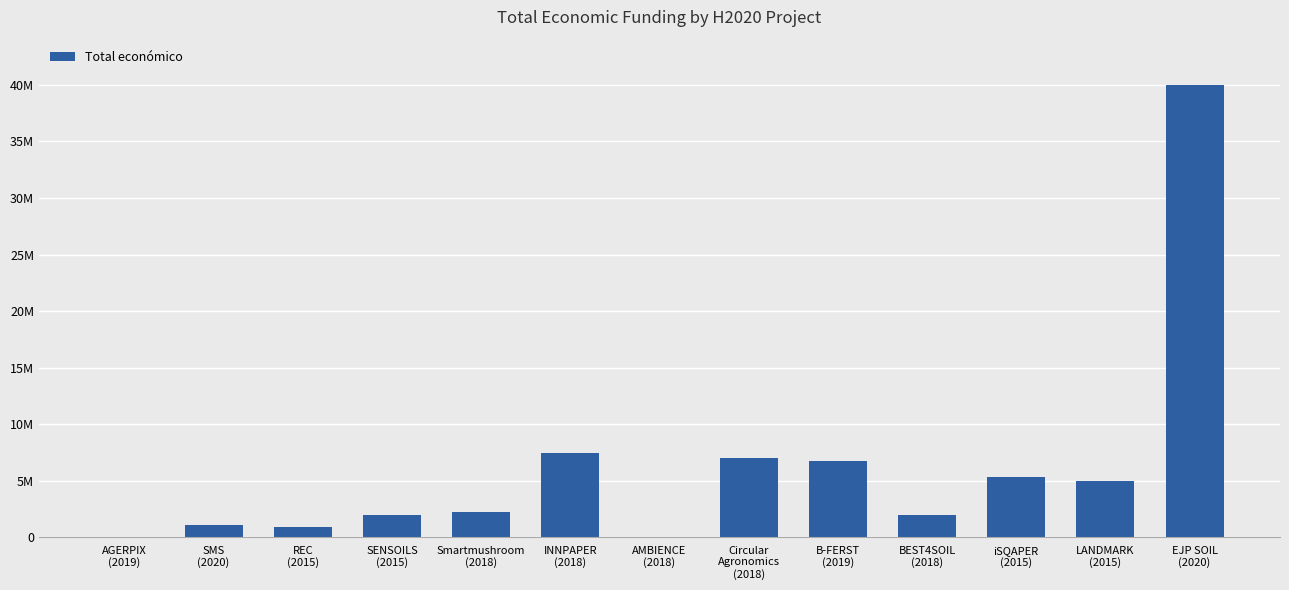

Rank the categories by value from highest to lowest.

EJP SOIL
(2020), INNPAPER
(2018), Circular
Agronomics
(2018), B-FERST
(2019), iSQAPER
(2015), LANDMARK
(2015), Smartmushroom
(2018), BEST4SOIL
(2018), SENSOILS
(2015), SMS
(2020), REC
(2015), AGERPIX
(2019), AMBIENCE
(2018)